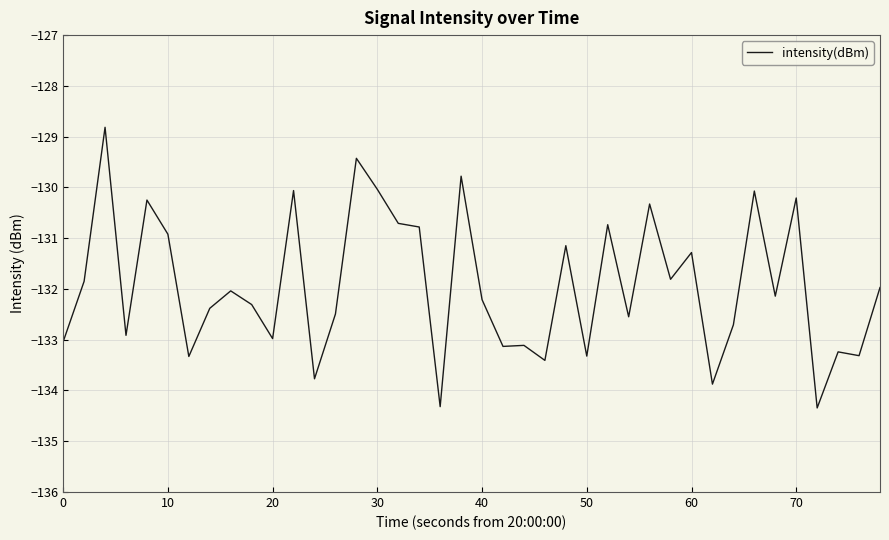

What is the difference between the maximum and minimum values?

5.5